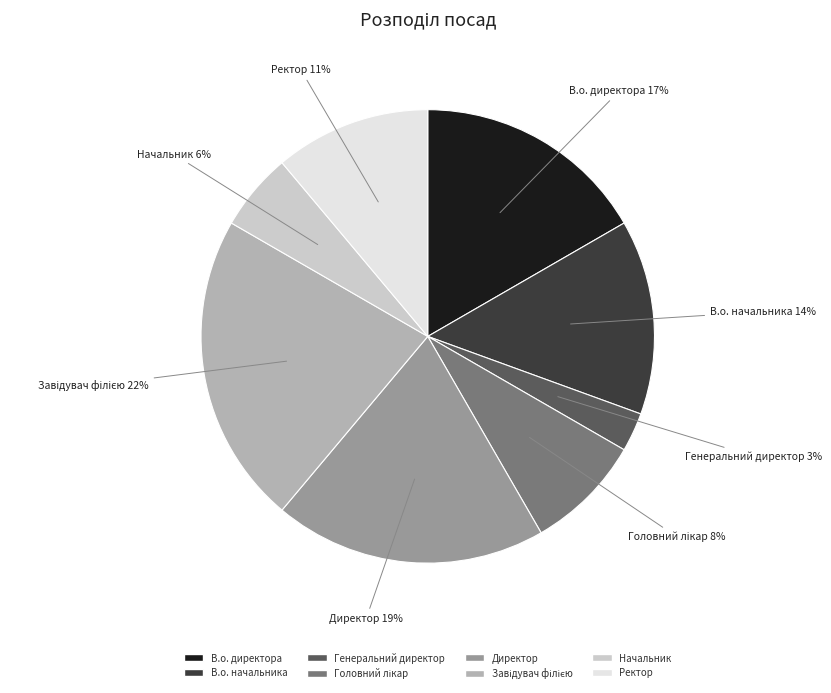

Does Директор represent more than half of the total?

No